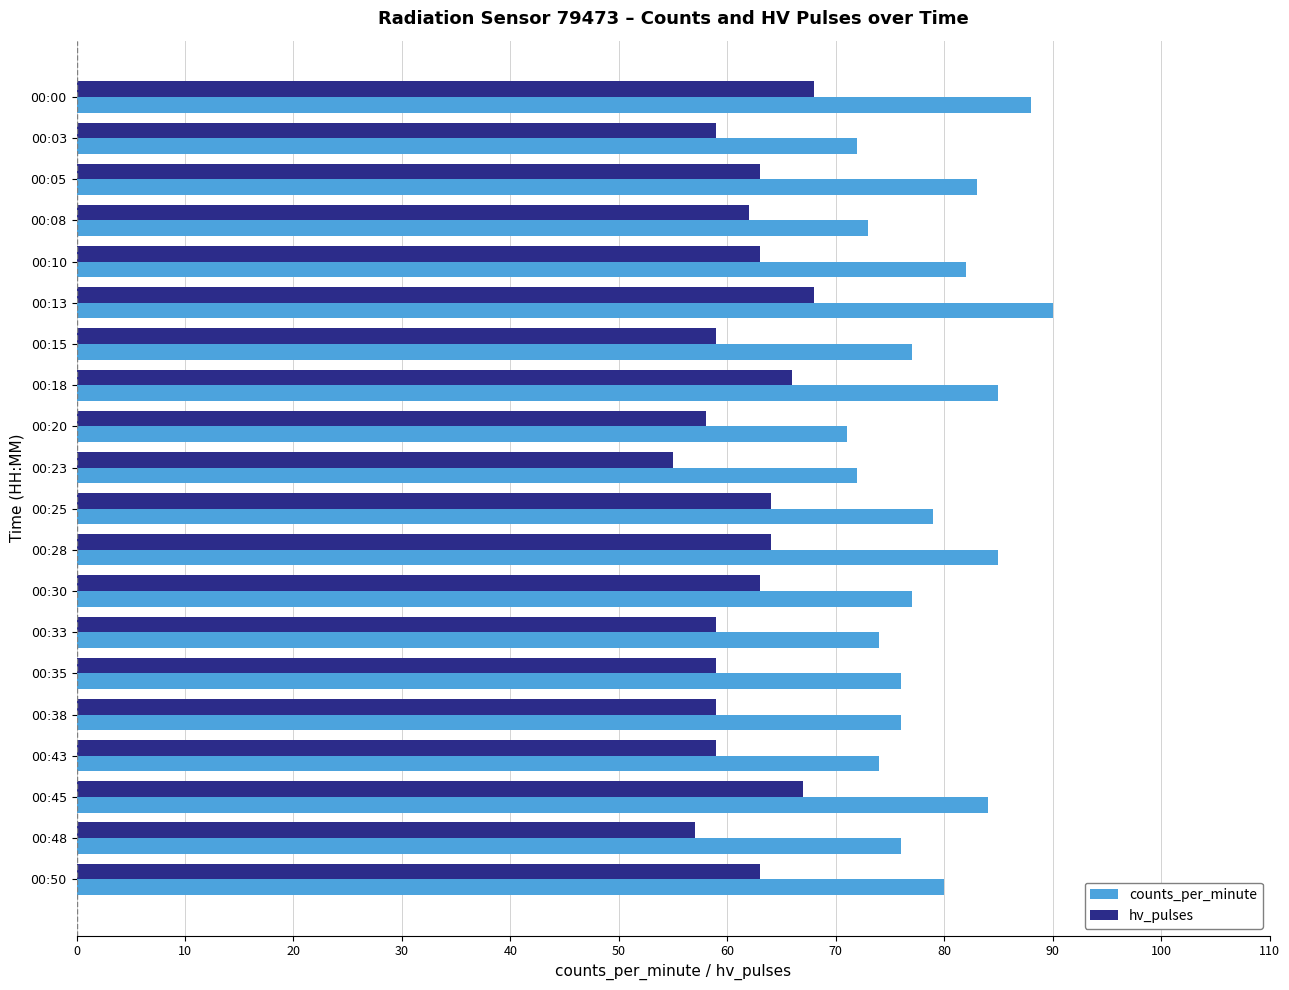

At which label does counts_per_minute reach its minimum?

00:20